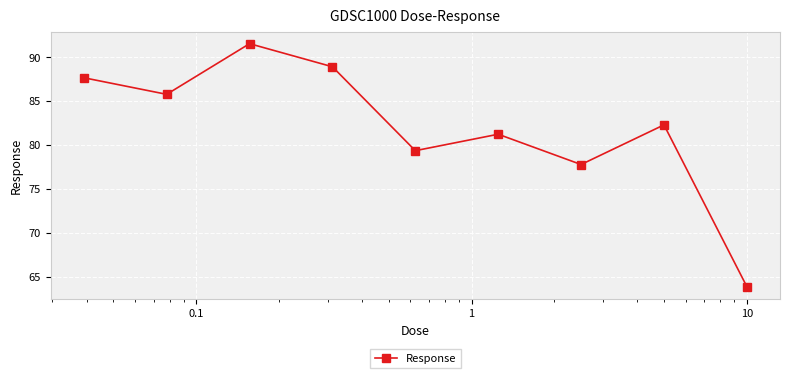

What is the average value?

82.0